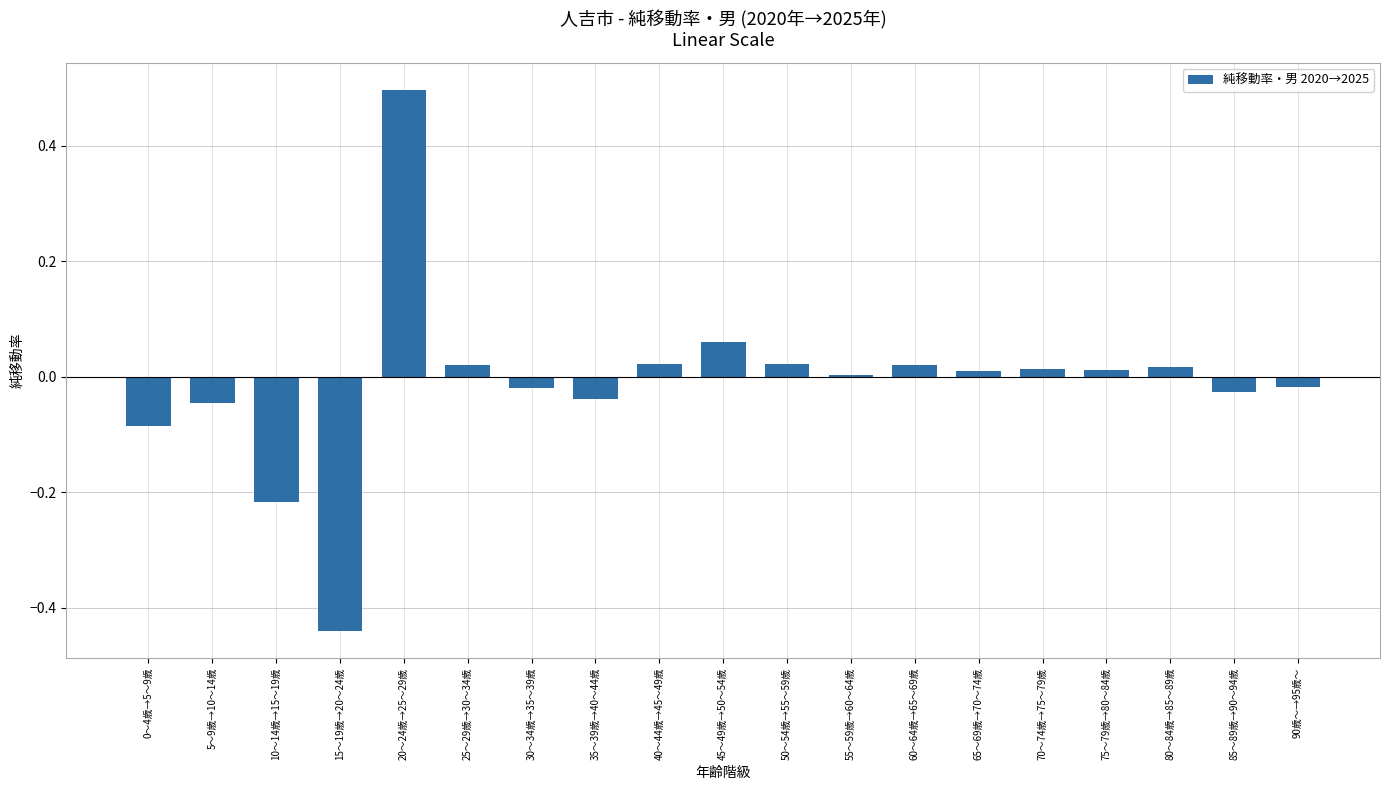

Where does the data first go above 0?

20～24歳→25～29歳